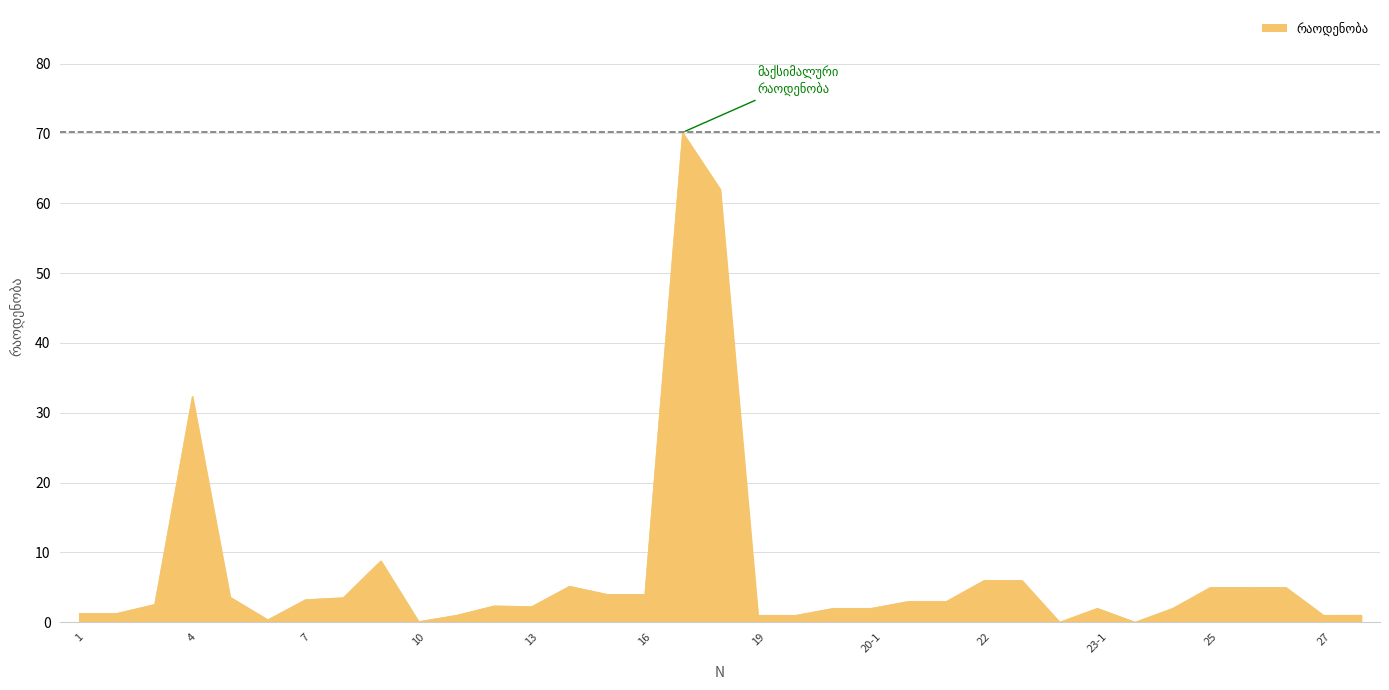

What is the difference between the maximum and minimum values?

70.1